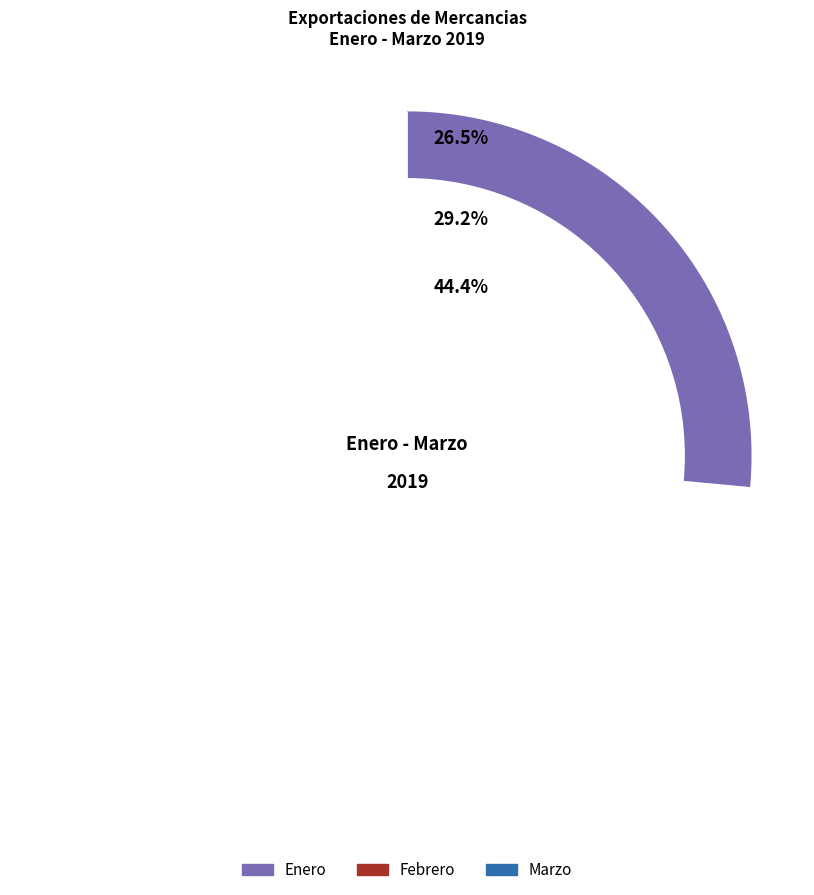

What is the largest slice in the pie chart?

Marzo